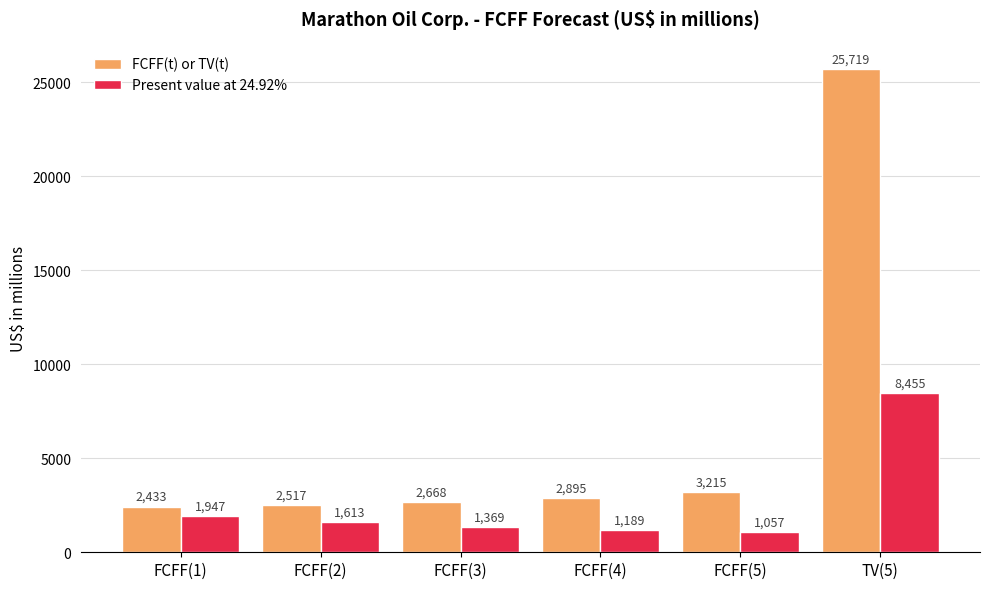

At which label is Present value at 24.92% closest to 4756?

FCFF(1)